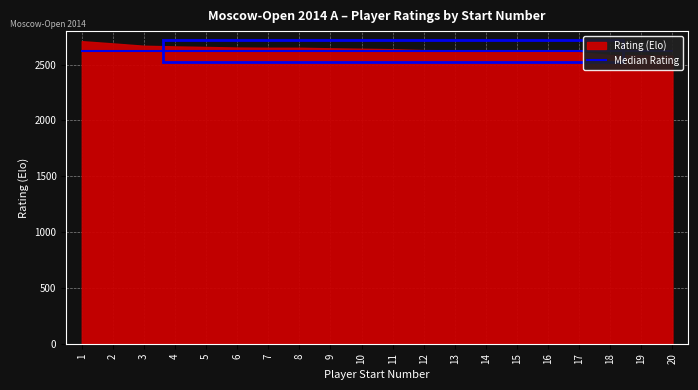

Where is the data nearest to the value 2645?

9